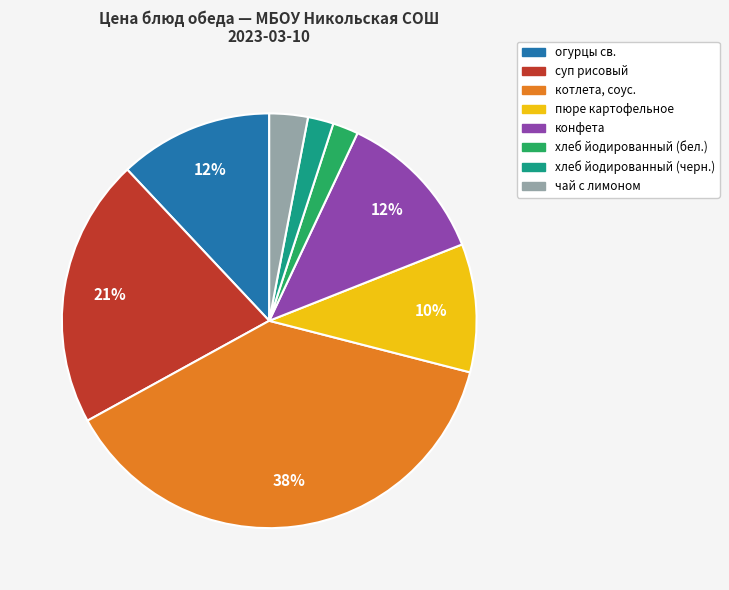

Approximately how many times larger is the value at пюре картофельное compared to хлеб йодированный (черн.)?

5.0